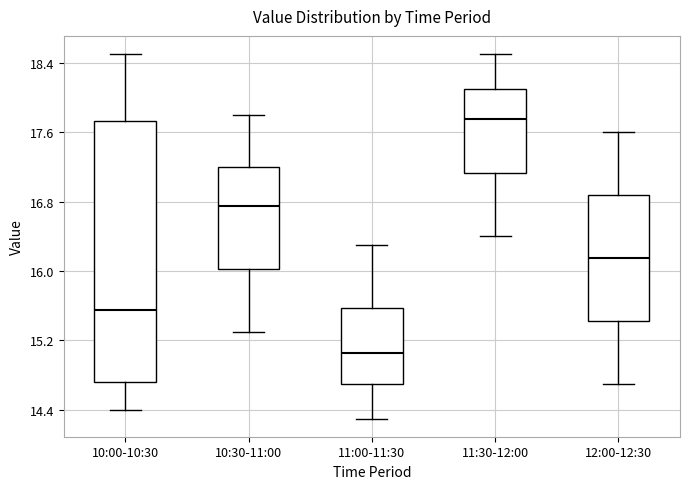

Comparing the boxes themselves (not the whiskers), which one is the tallest?

10:00-10:30